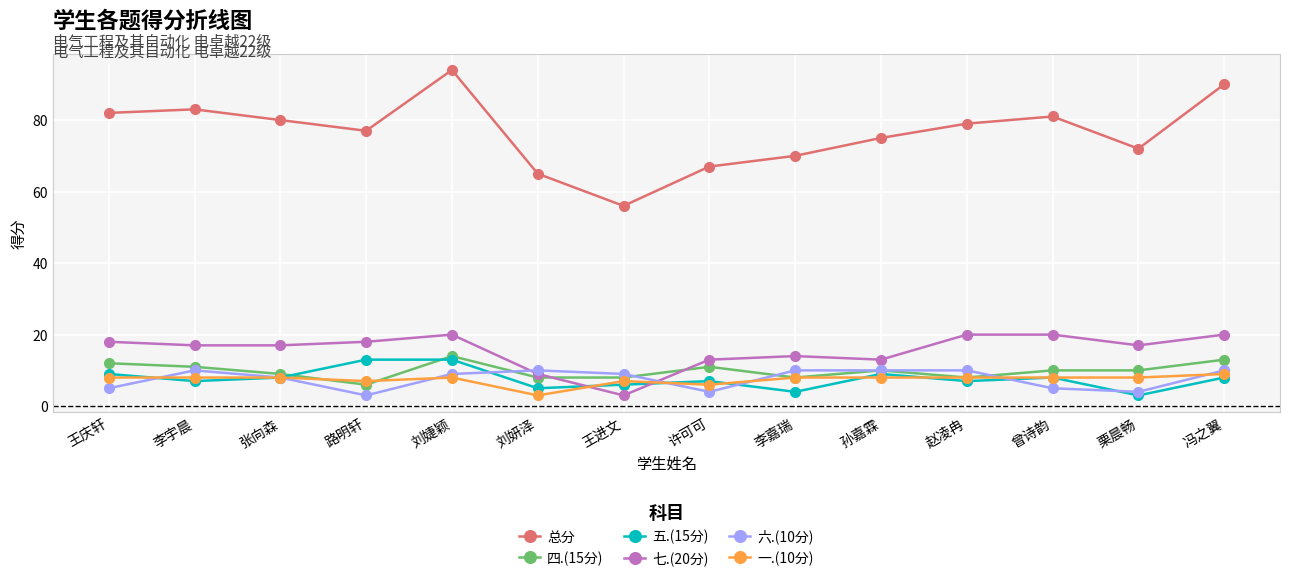

True or false: 四.(15分) has more than 1 interior local peaks.

True